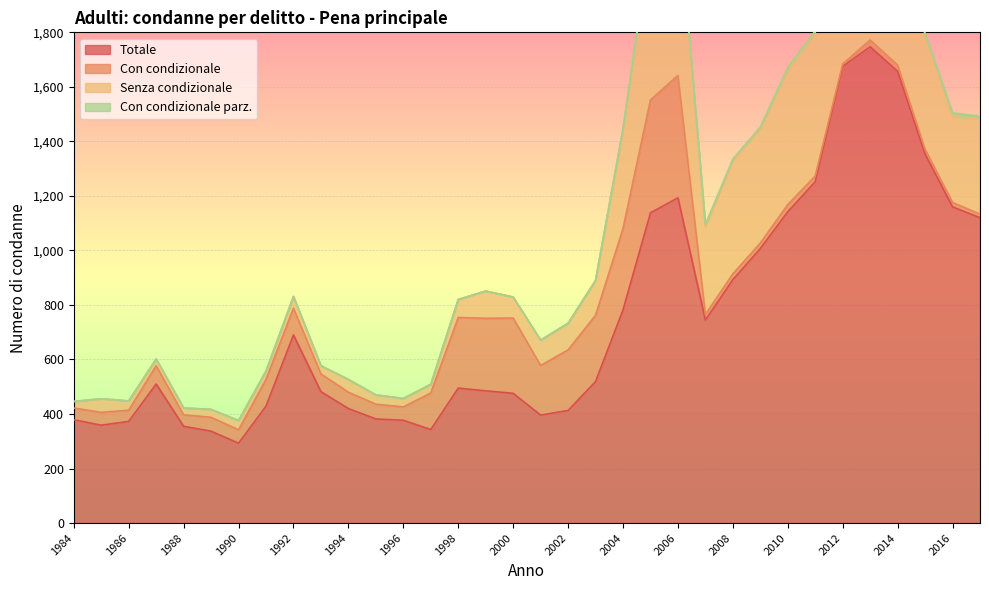

Which has a higher value, 1998 or 2004?

2004